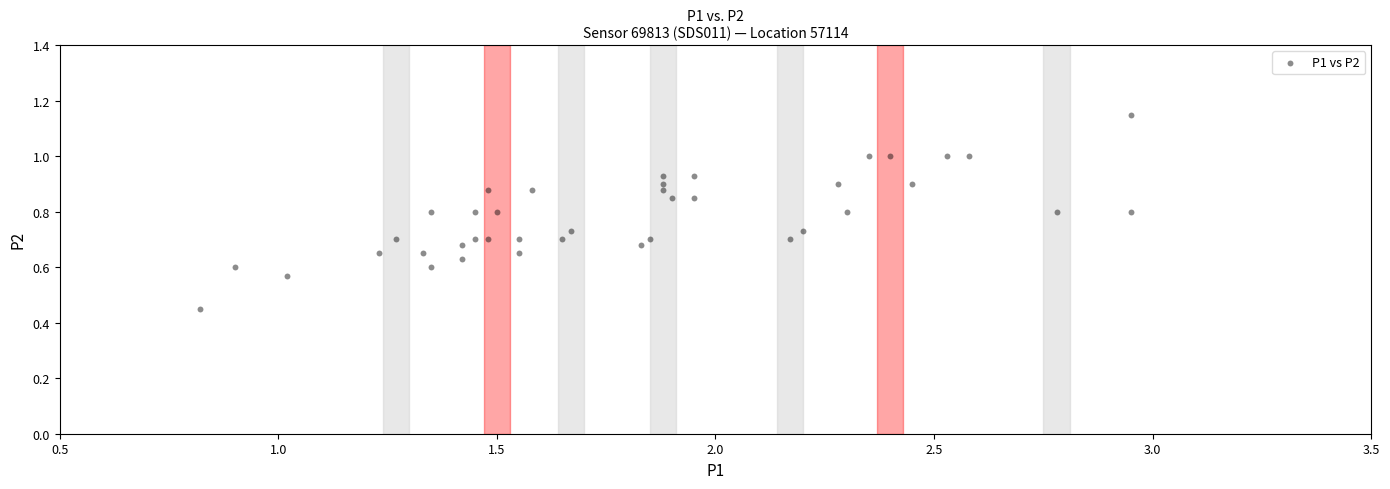

What is the range of X values (max minus min)?

2.1